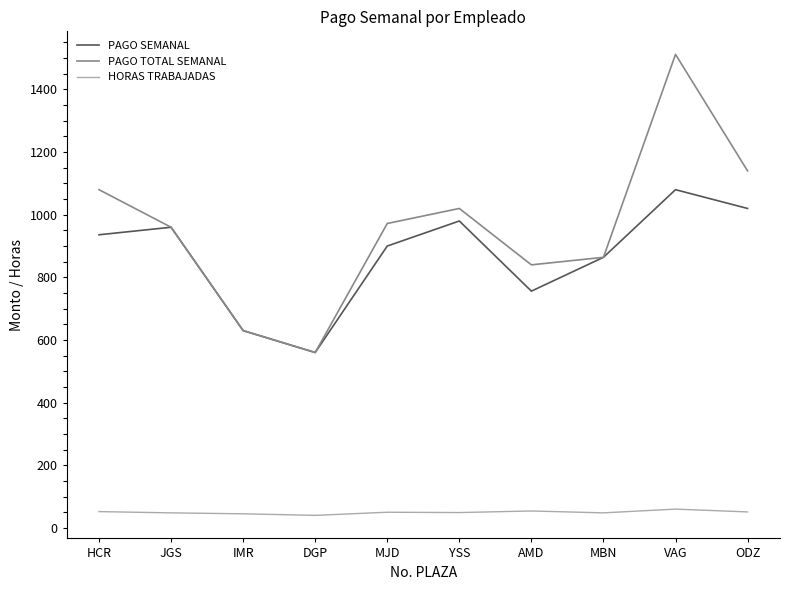

What is the difference between the highest and lowest values at DGP?

520